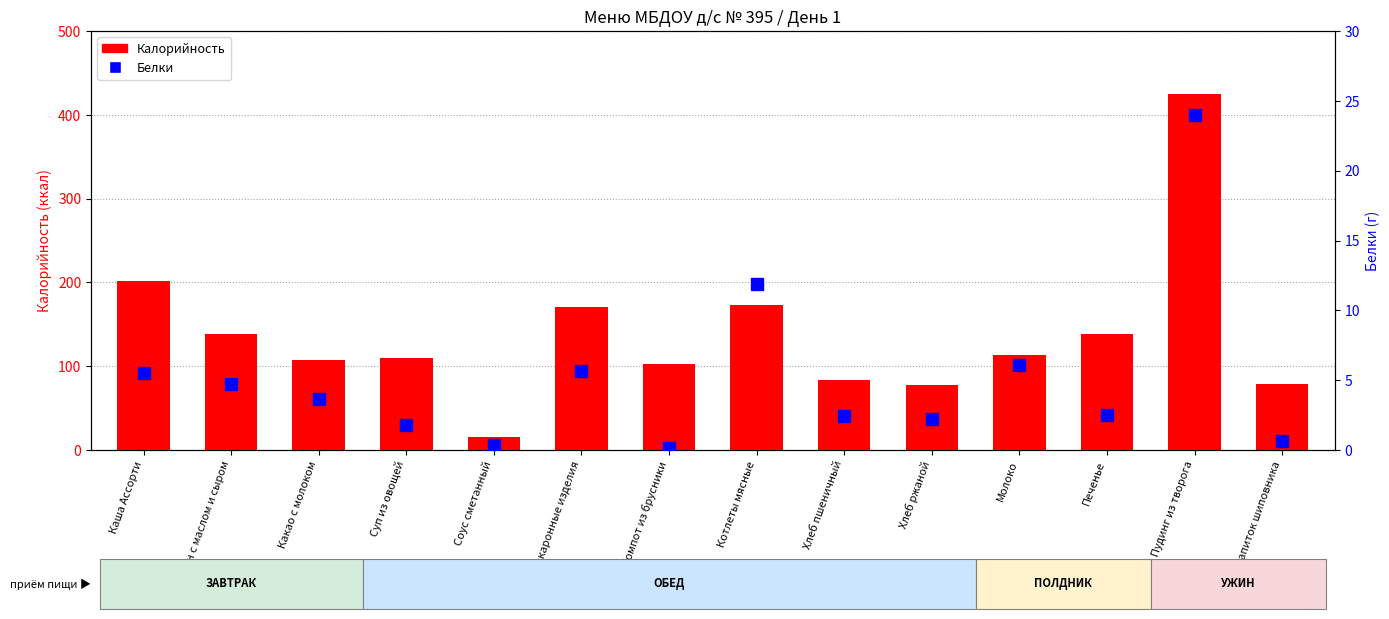

Which series changed the most between Какао с молоком and Молоко?

Калорийность